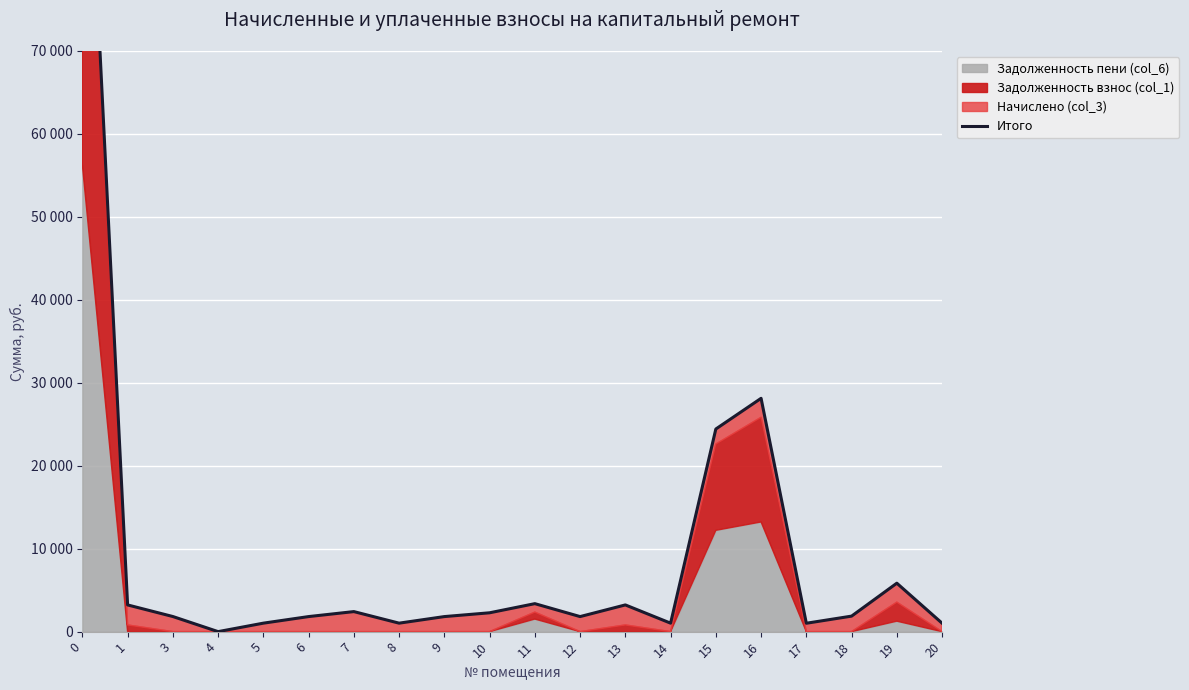

Rank the categories by value from highest to lowest.

0, 16, 15, 19, 11, 1, 13, 7, 10, 18, 3, 6, 9, 12, 5, 8, 14, 20, 17, 4